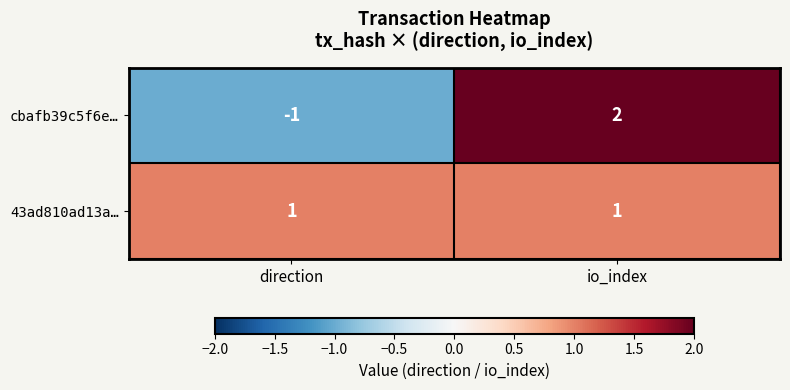

Is it true that cbafb39c5f6e… equals -1 at direction?

True